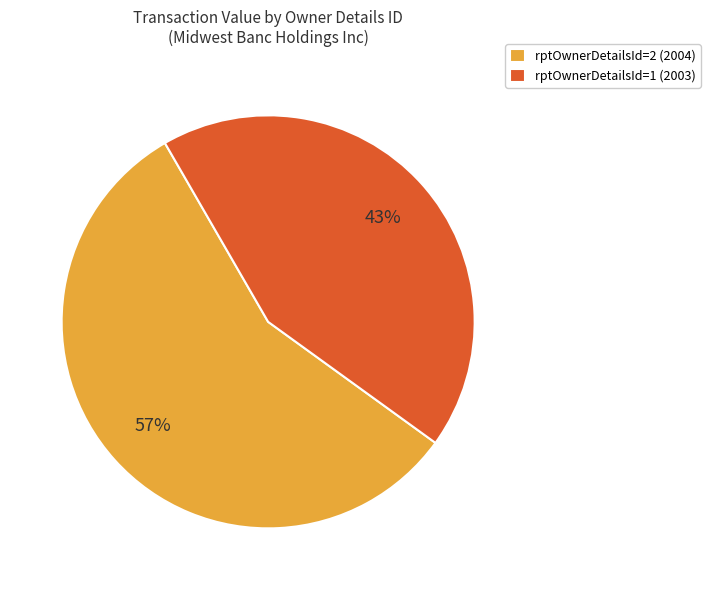

What is the ratio of the value at rptOwnerDetailsId=2 (2004) to the value at rptOwnerDetailsId=1 (2003)?

1.3